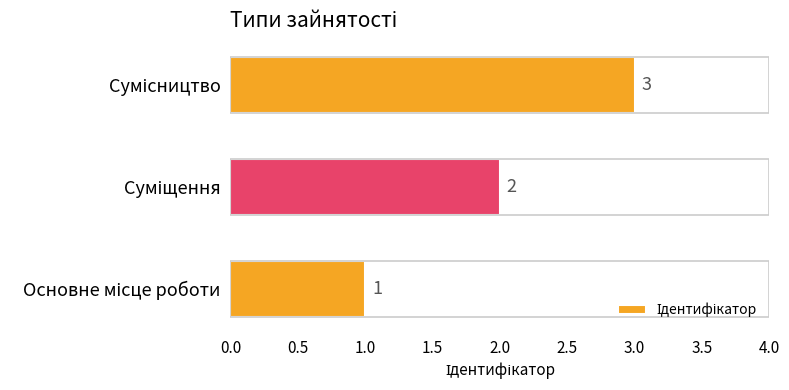

How many data points does each series have?

3